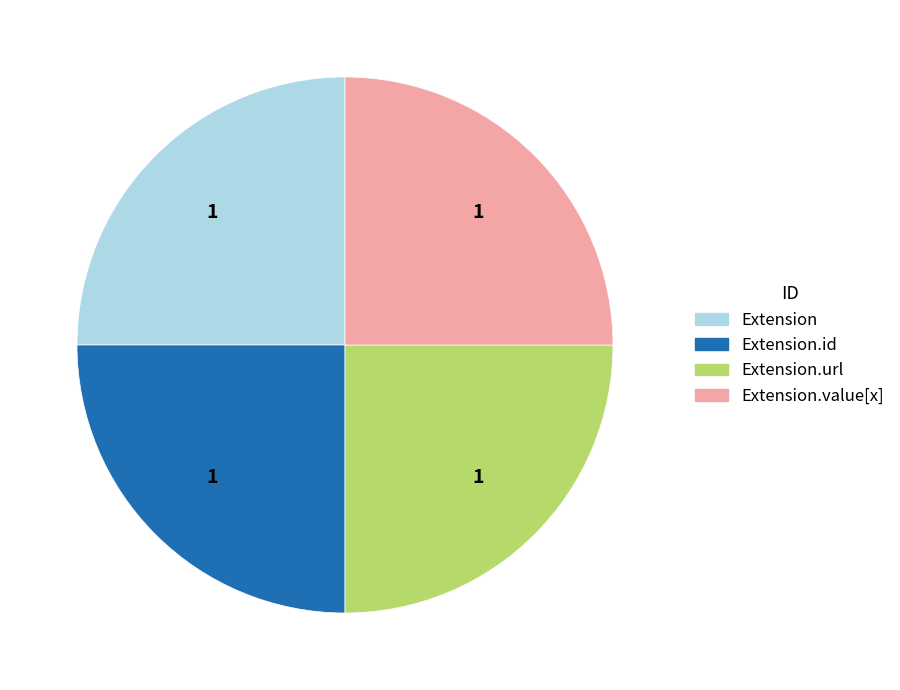

How many segments does this pie chart have?

4